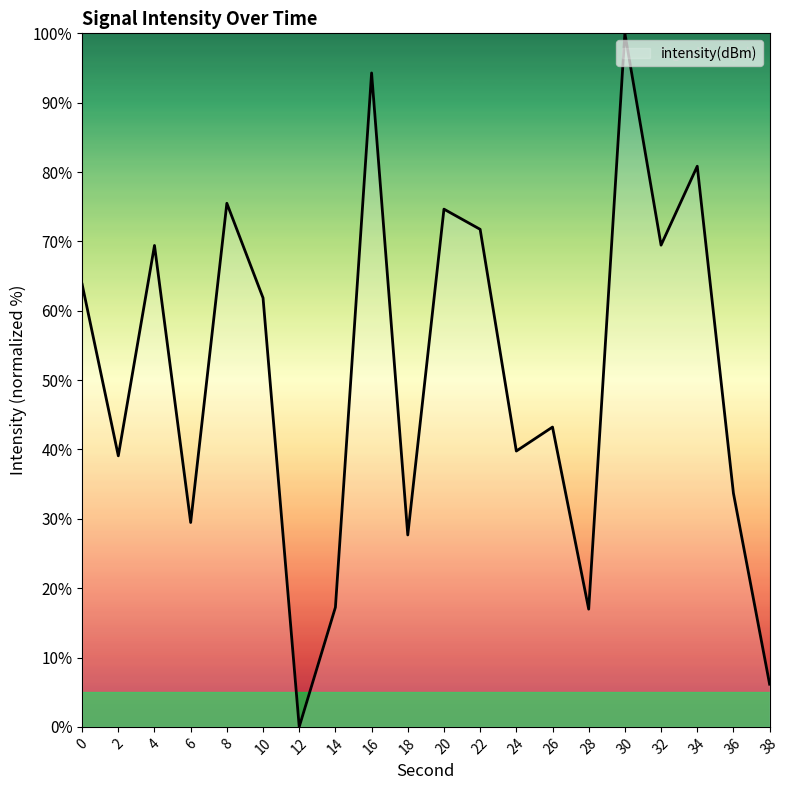

Where is the first local maximum?

4